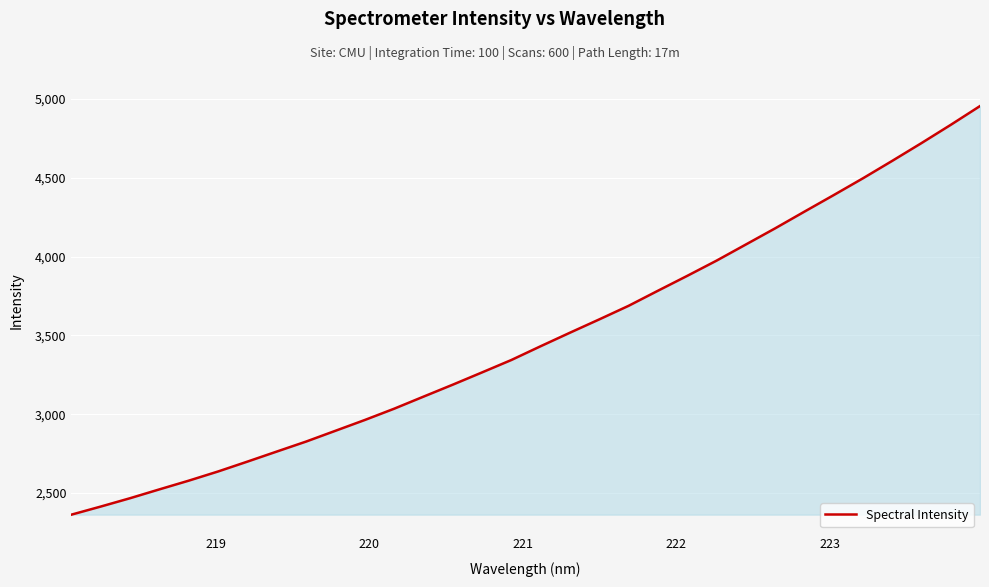

What is the difference between the maximum and minimum values?

2590.4